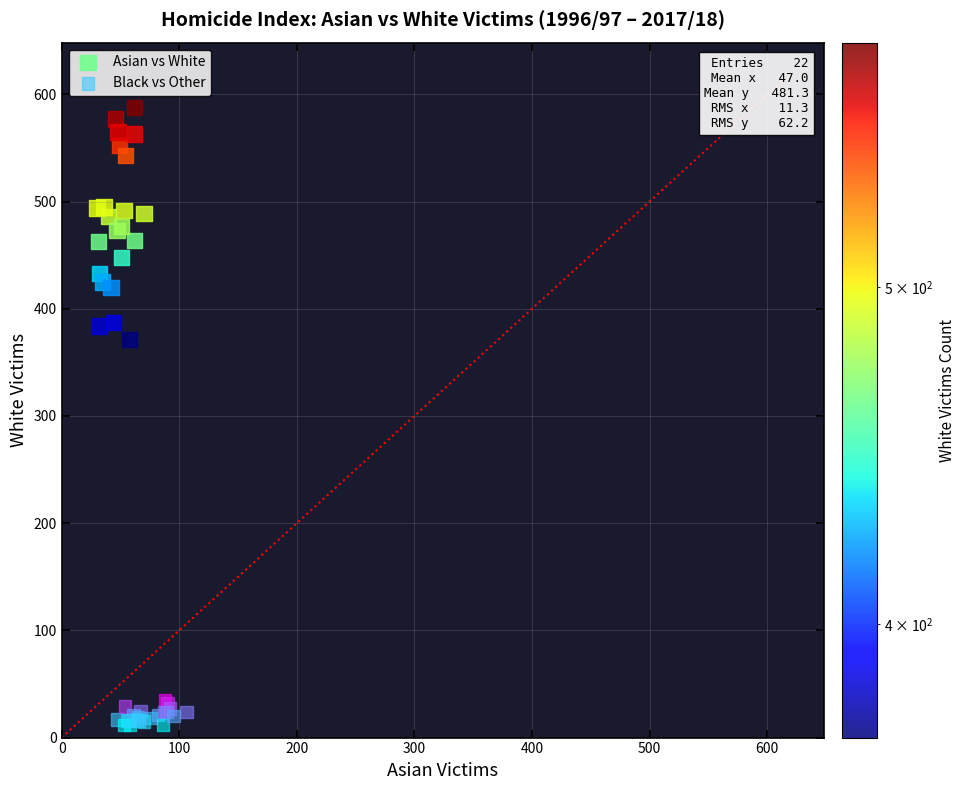

Which series contains the lowest Y value?

Black vs Other